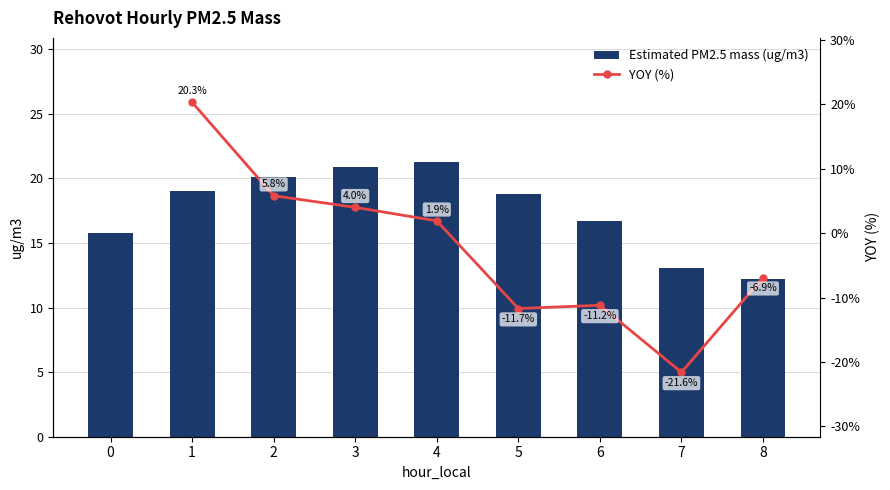

What is the difference between the Estimated PM2.5 mass (ug/m3) values at 7 and 5?

5.7